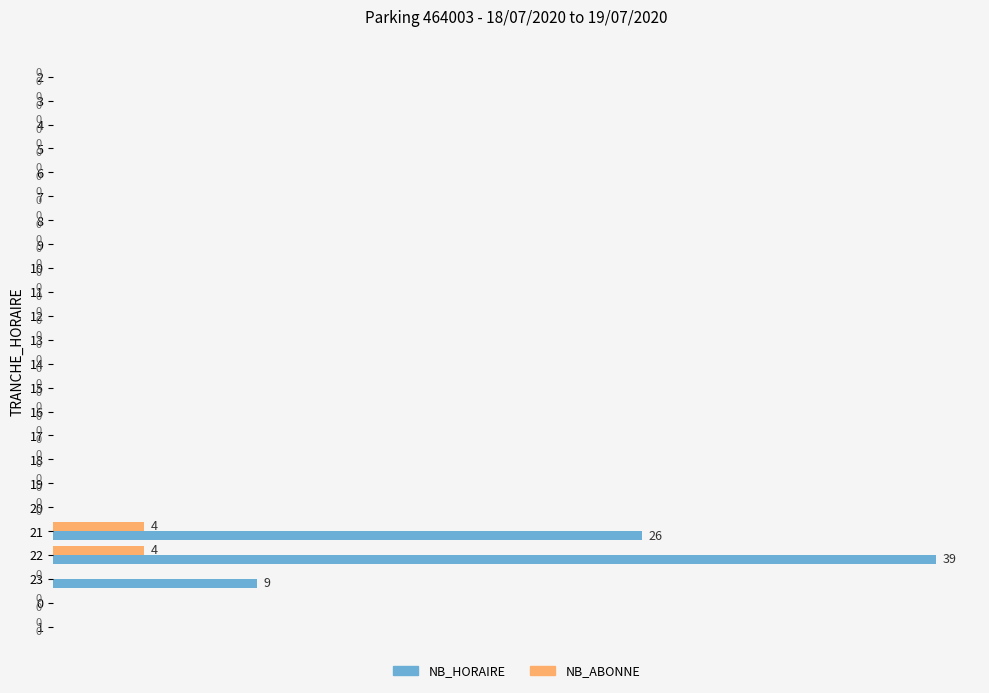

Which category has the highest value across all series?

22